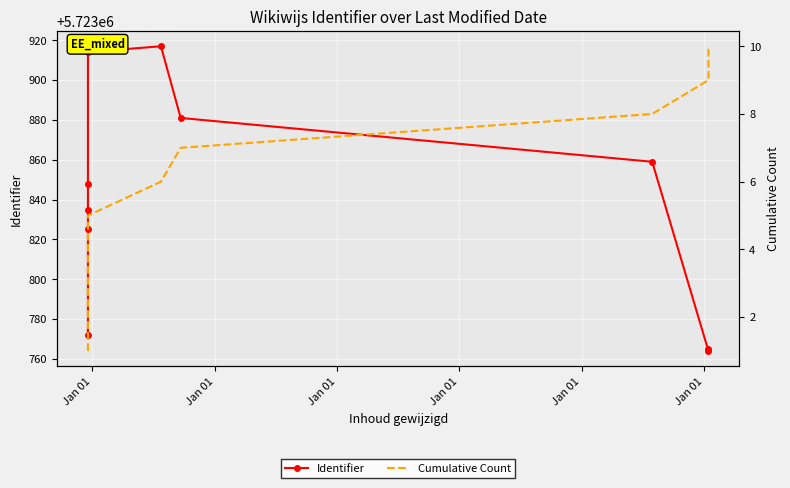

What is the minimum value for Cumulative Count?

1